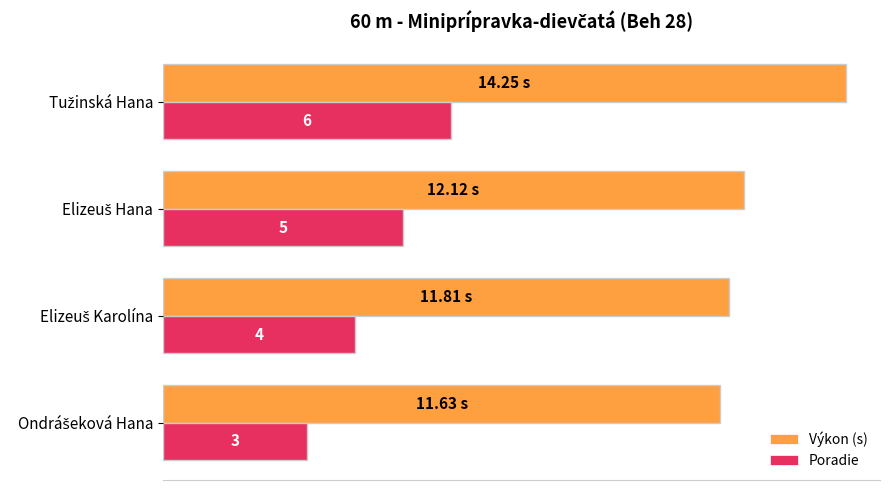

List the series in order of their peak value, lowest first.

Poradie, Výkon (s)